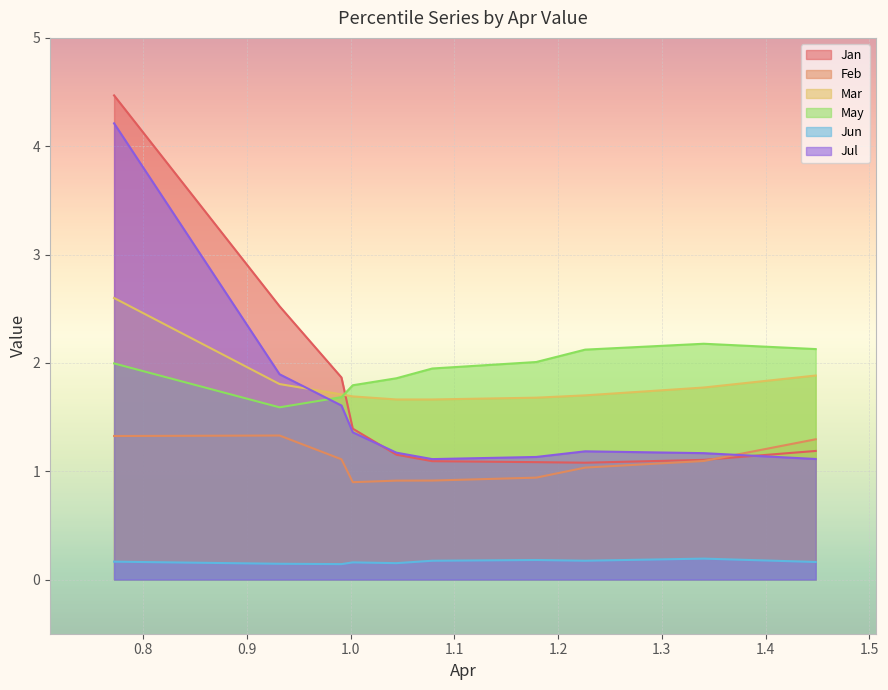

Which series has the widest spread of values?

Jan